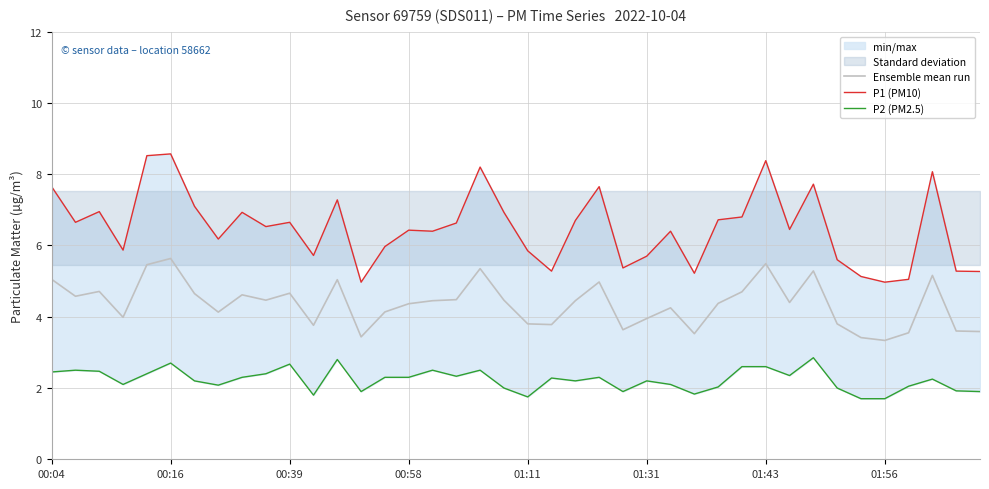

True or false: Ensemble mean run and P1 (PM10) cross at least once.

False